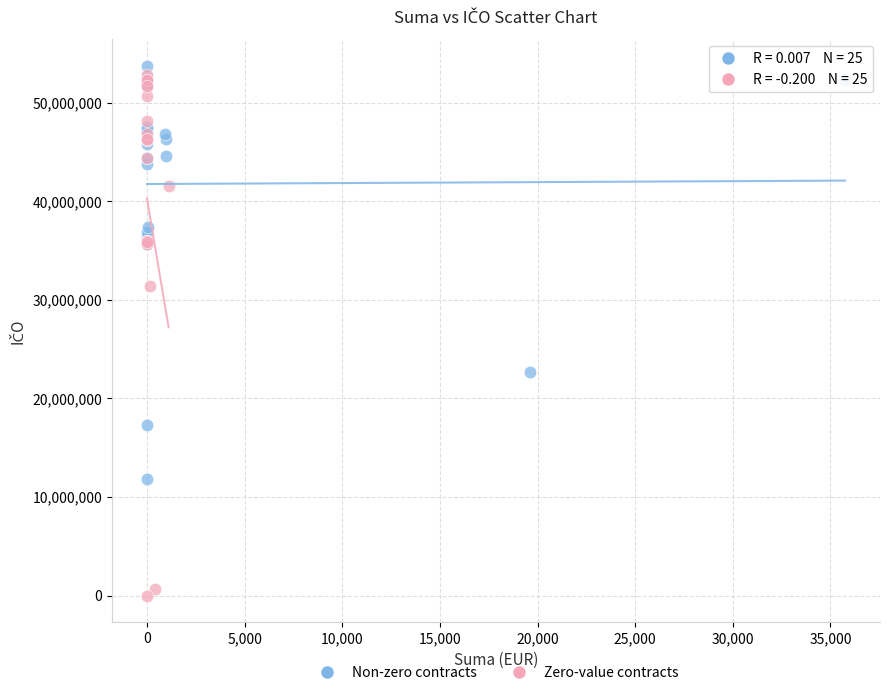

Which series has the widest spread of Y values?

Zero-value contracts